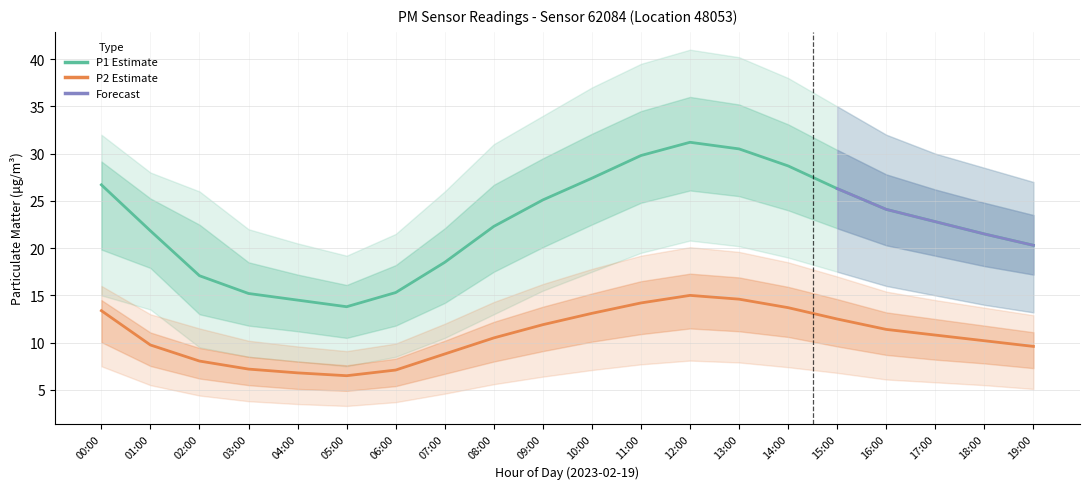

What is the difference between the maximum and minimum values in the P2 series?

8.5